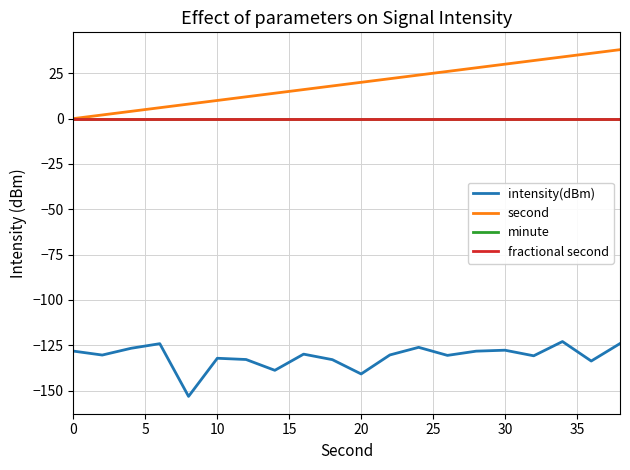

How many lines are shown in the chart?

4